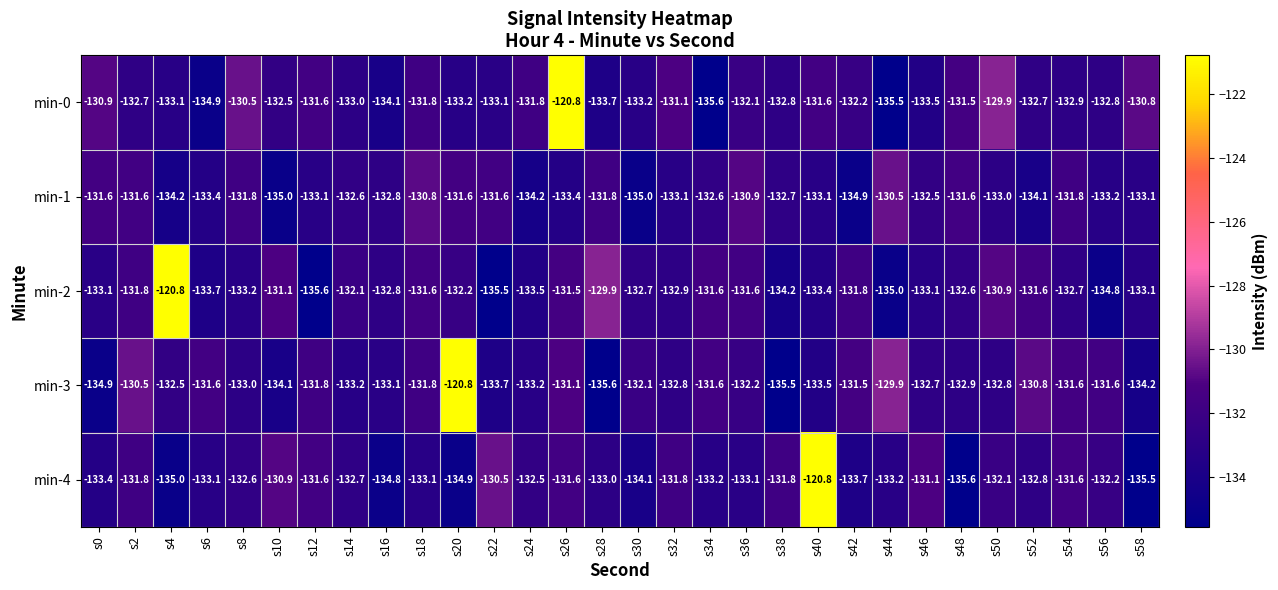

Where does the min-3 series first go above -132?

s2